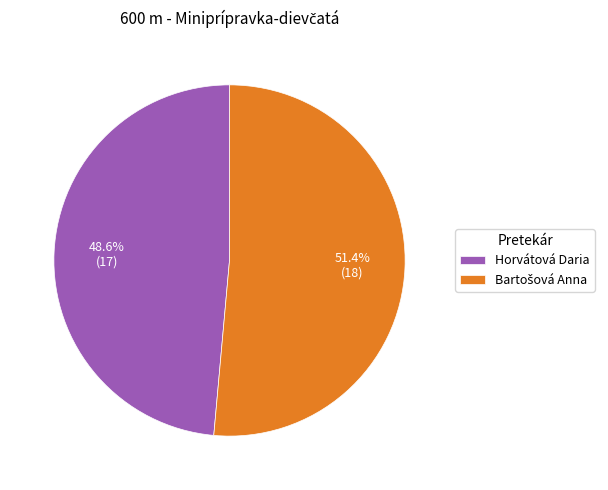

Which slice is the smallest?

Horvátová Daria